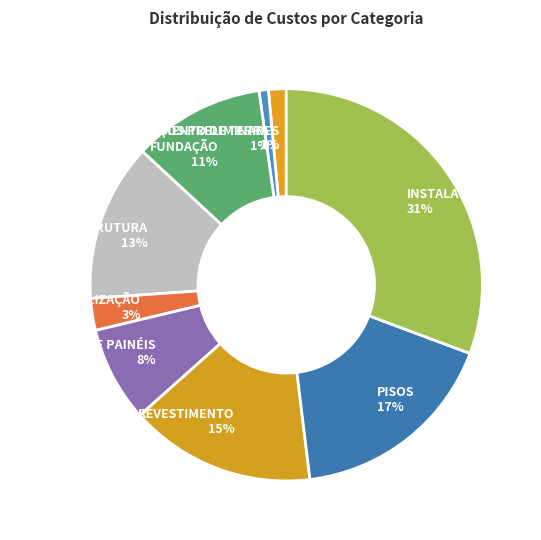

True or false: REVESTIMENTO accounts for 15% of the total.

True